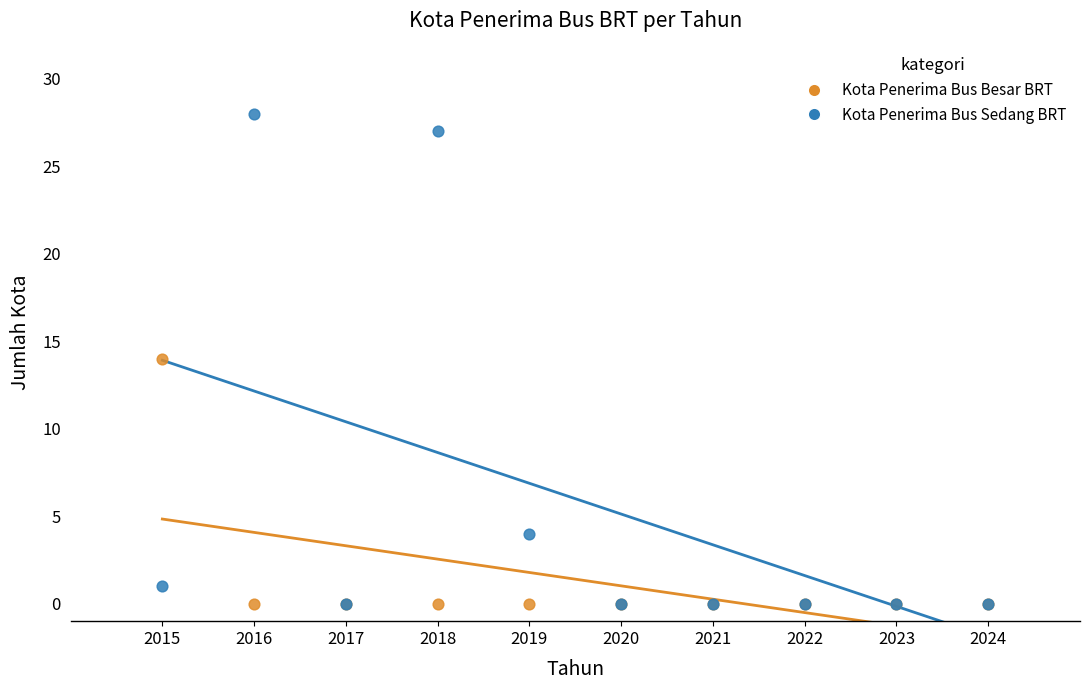

Which series has the largest Y range (max minus min)?

Kota Penerima Bus Sedang BRT